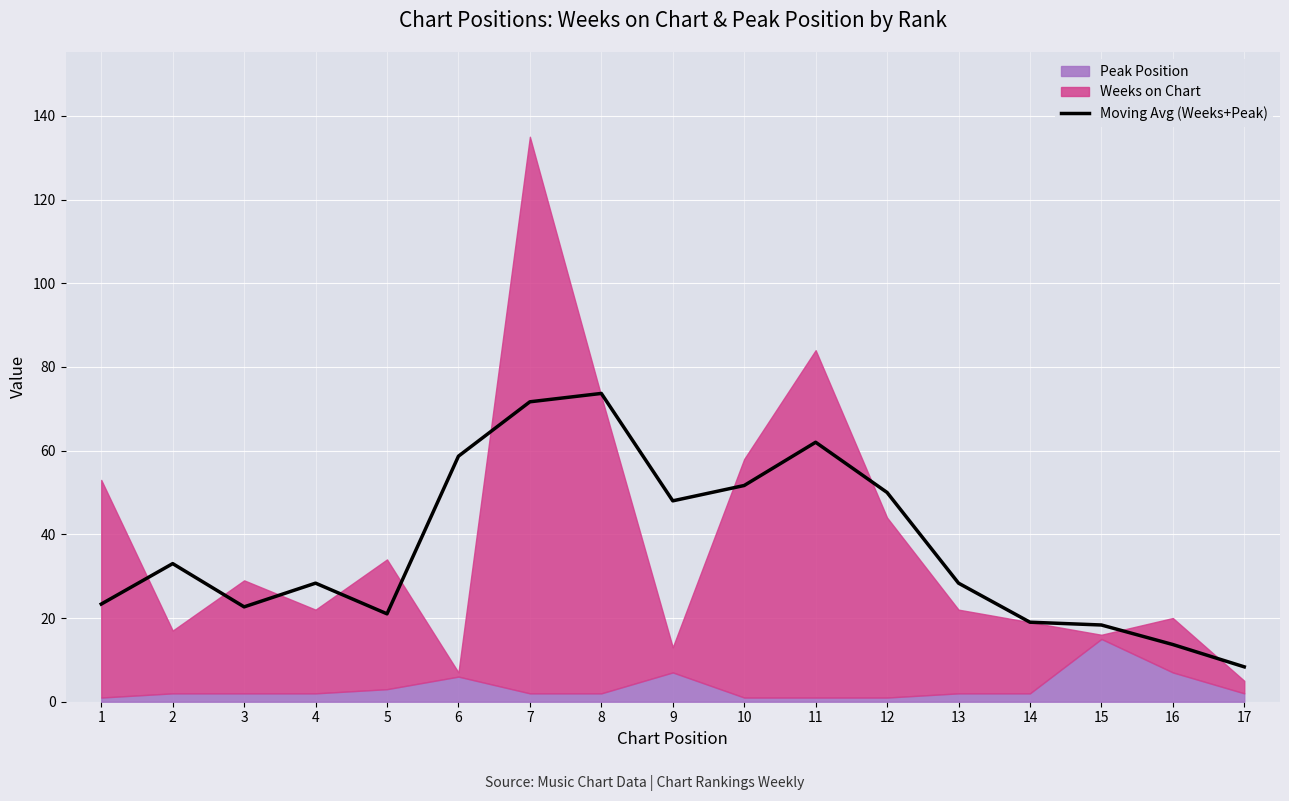

What is the difference between the maximum and minimum values?

65.3